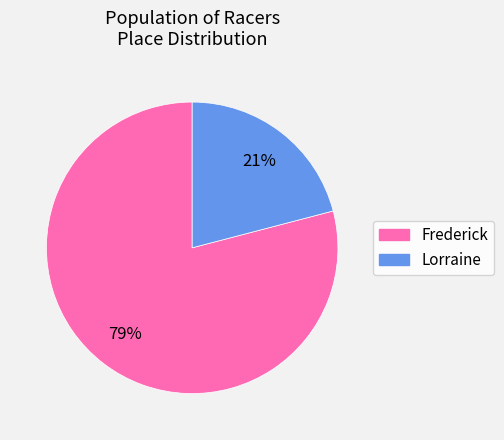

To the nearest percent, what is the difference between the Lorraine and Frederick slice percentages?

58%